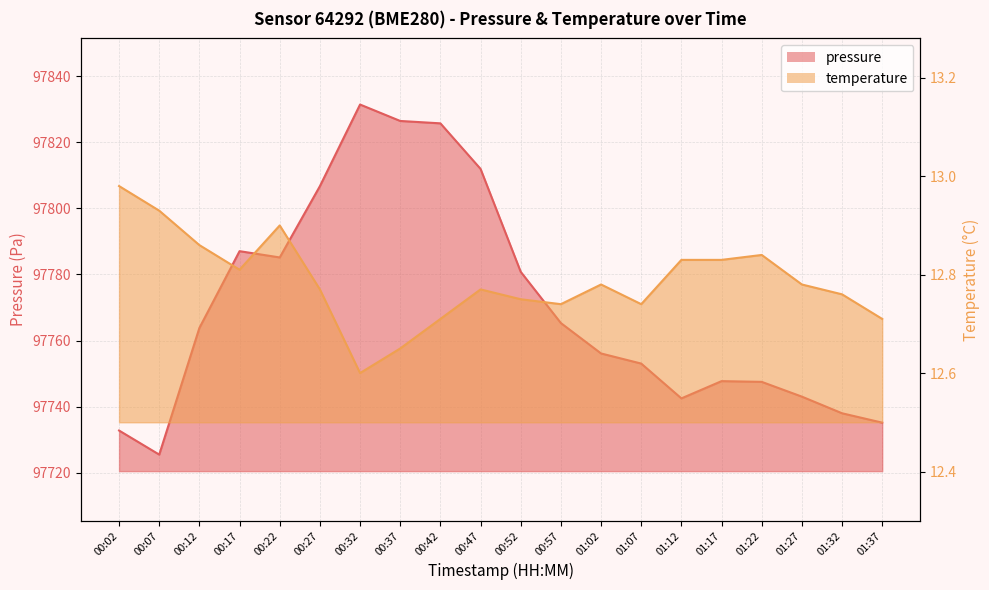

What are all the series names shown in the legend?

pressure, temperature